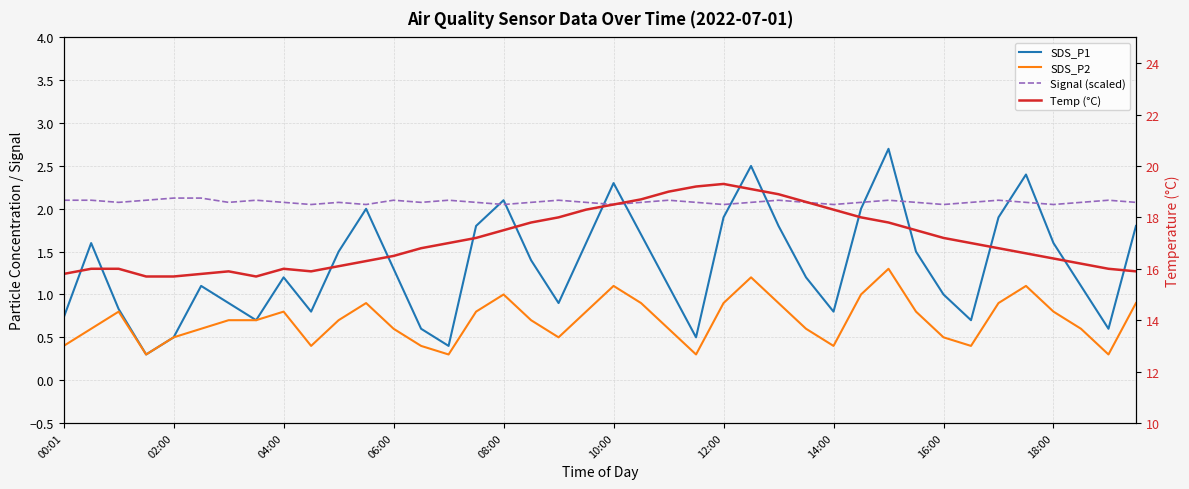

Does the chart have visible grid lines?

Yes